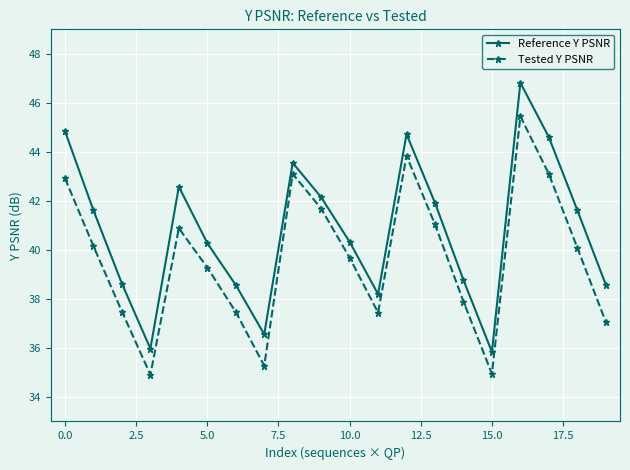

What are all the series names shown in the legend?

Reference Y PSNR, Tested Y PSNR